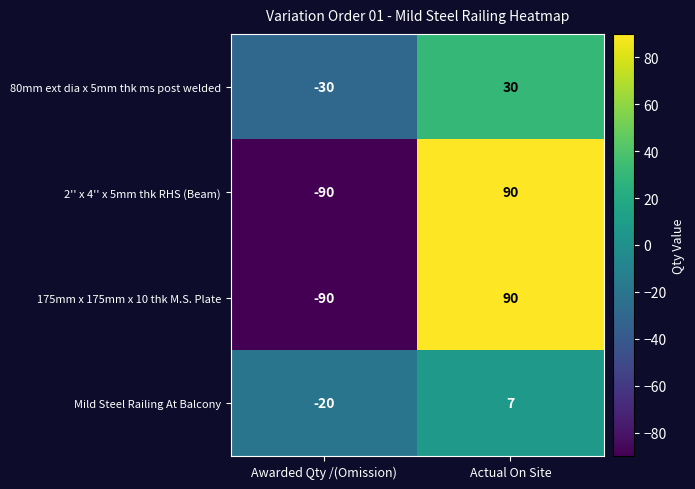

The value of Mild Steel Railing At Balcony at Actual On Site is 7. True or false?

True